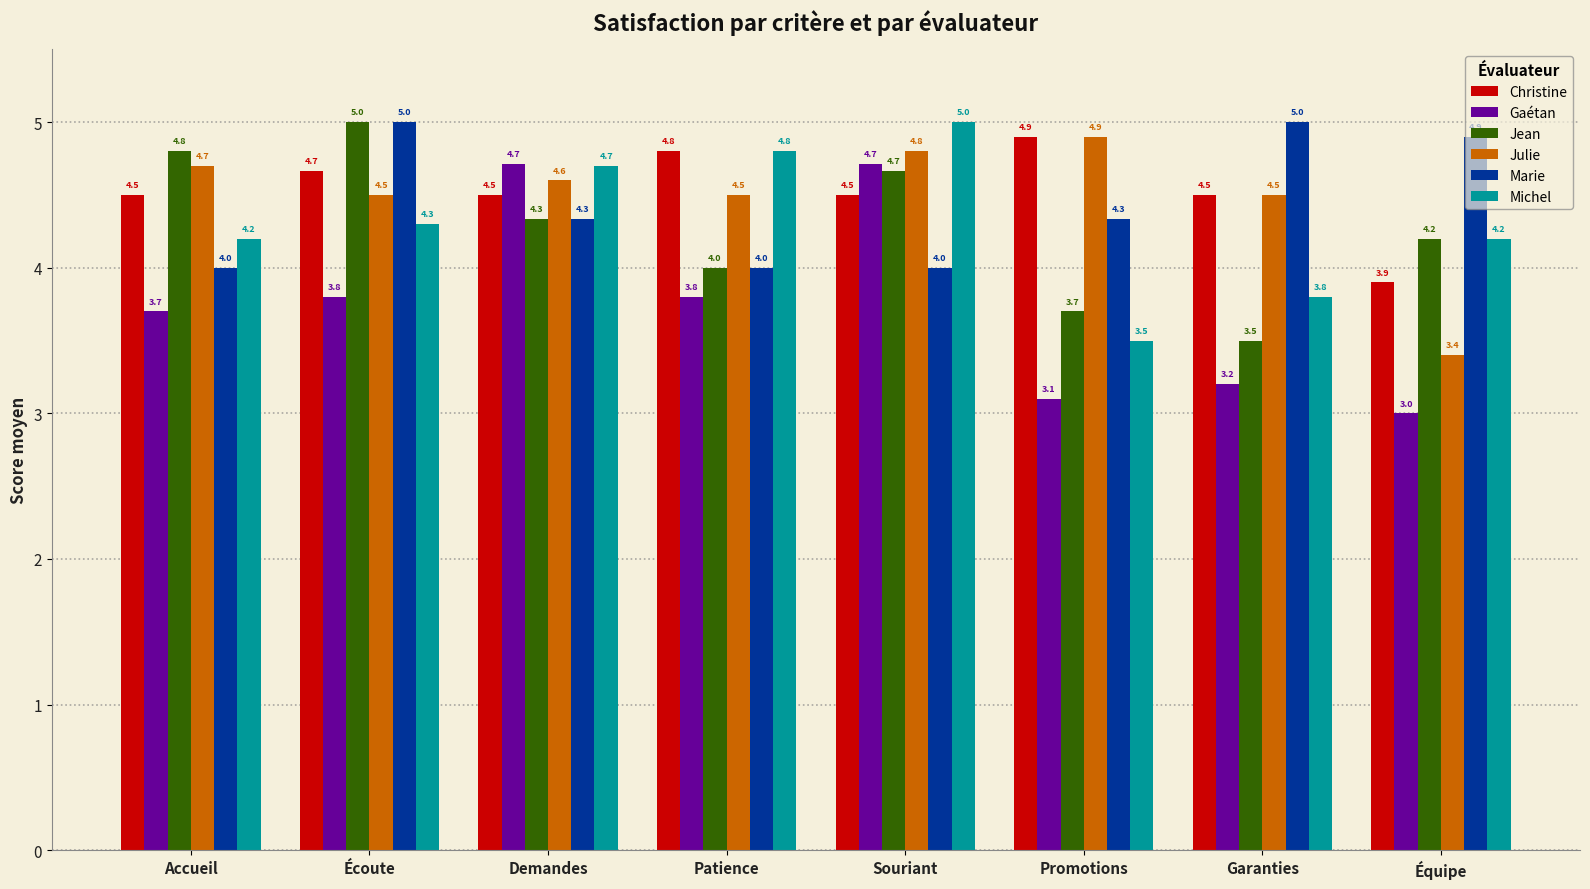

What is the sum of all Christine values?

36.3